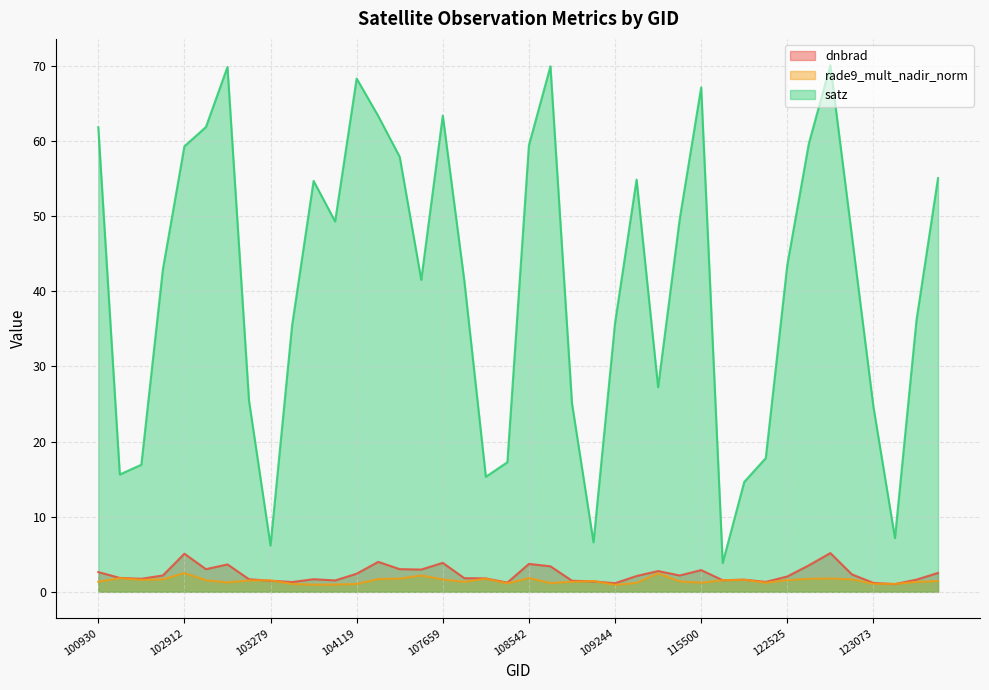

What is the sum of the rade9_mult_nadir_norm values at 108193 and 122884?

2.9